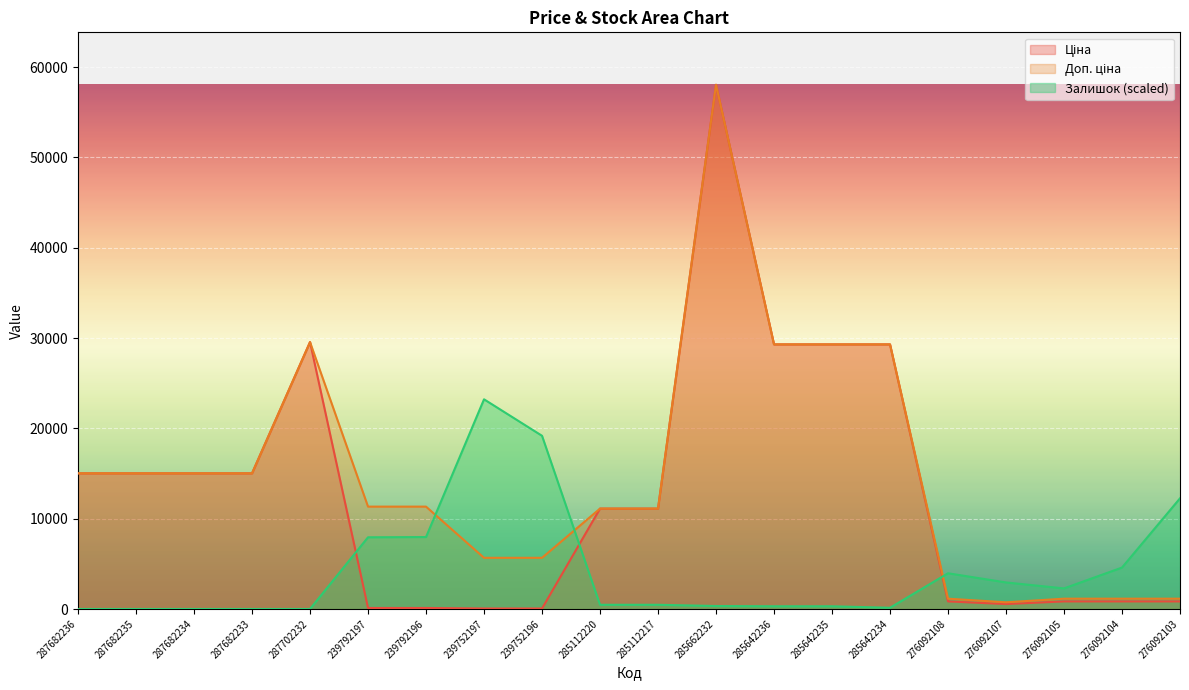

Which category has the lowest value across all series?

287682236